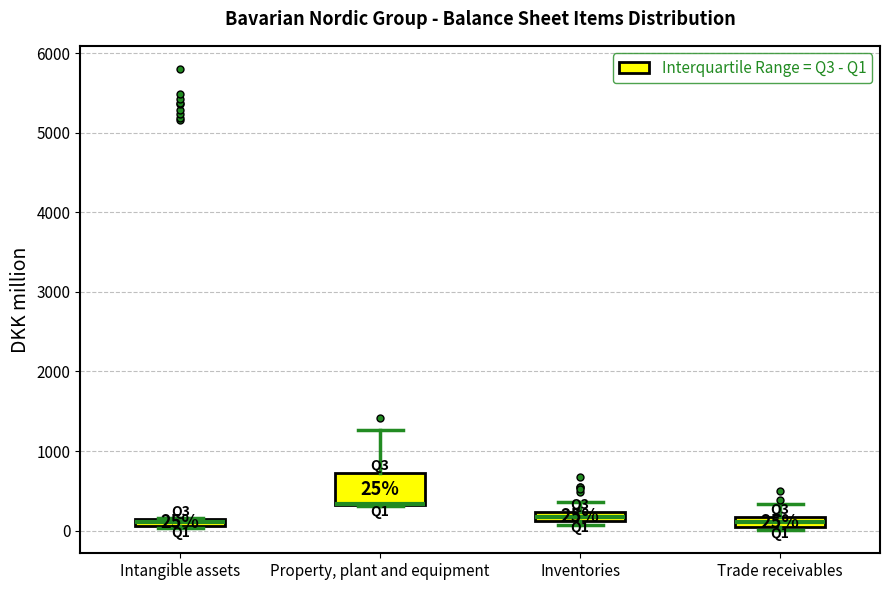

Which box is the tallest, from its lower edge to its upper edge?

Property, plant and equipment